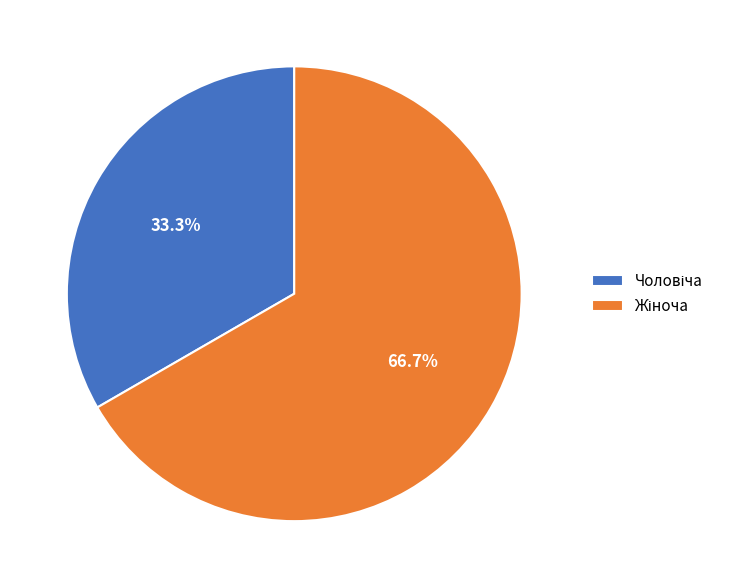

Does any single category account for the majority?

Yes